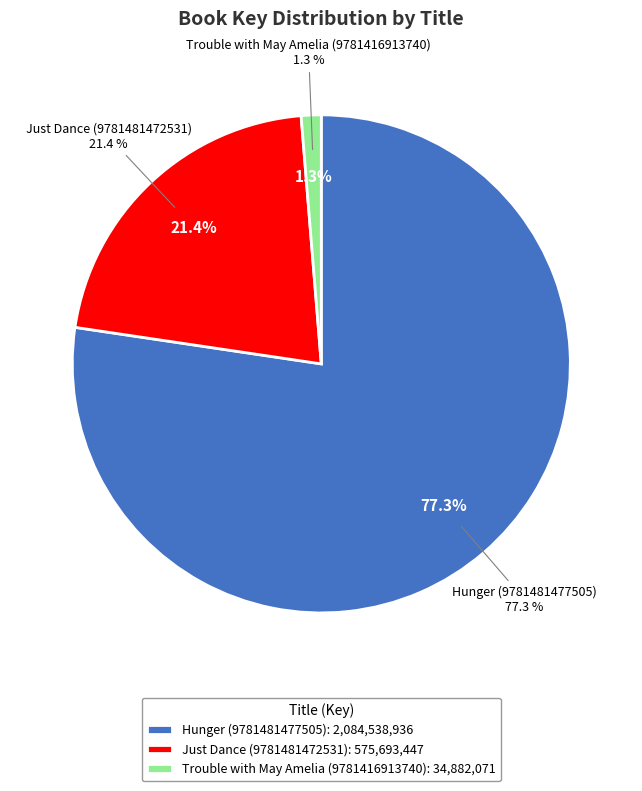

To the nearest percent, what is the difference between the largest and smallest slice percentages?

76%